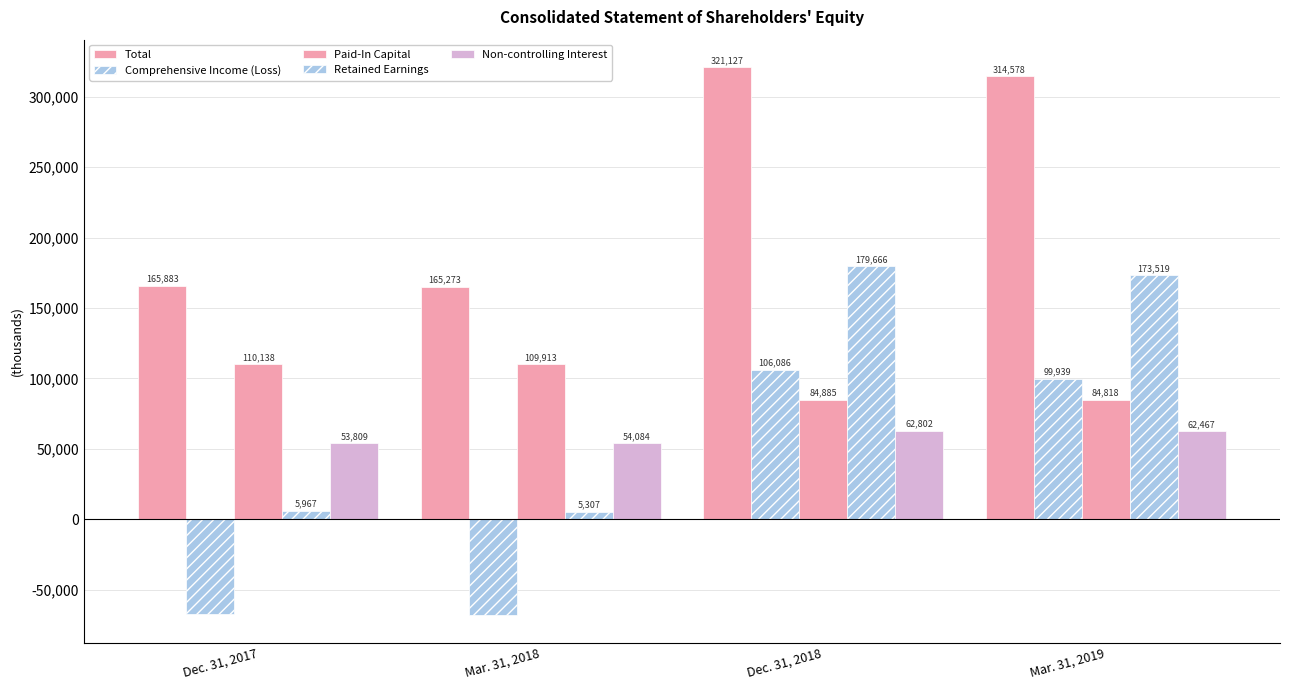

Are the bars horizontal?

No